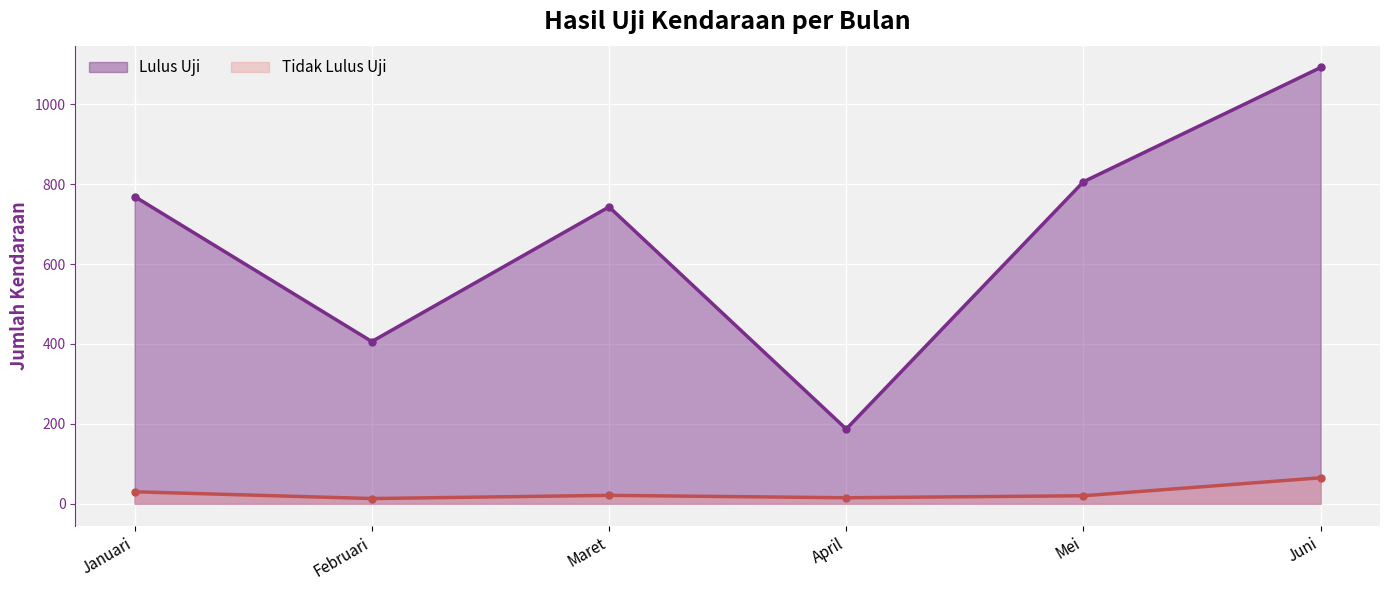

At which category does Lulus Uji reach its first local valley?

Februari